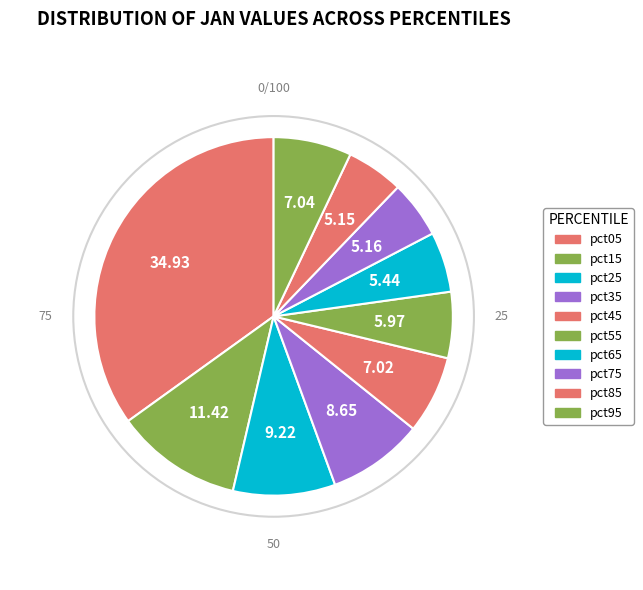

What is the ratio of the value at pct35 to the value at pct05?

0.2